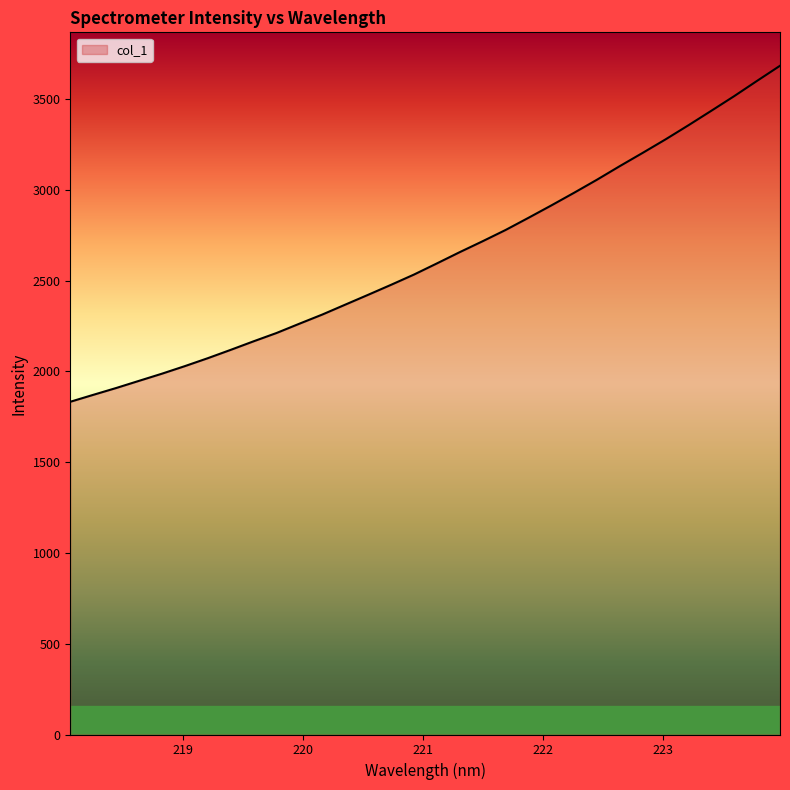

What is the difference between the maximum and minimum values?

1851.2